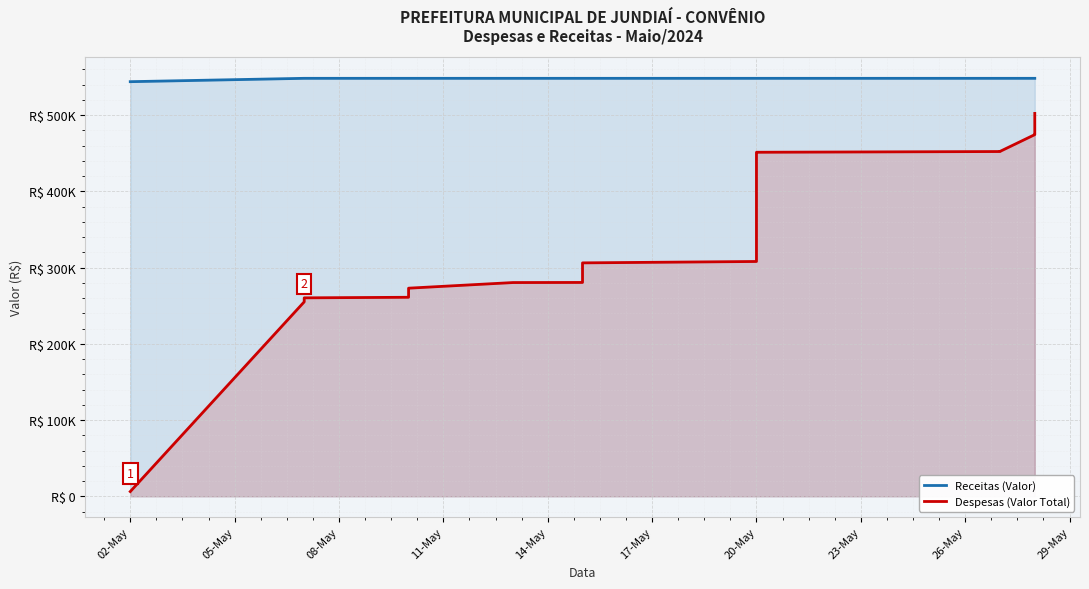

What is the label of the 11th point from the left?

20-May